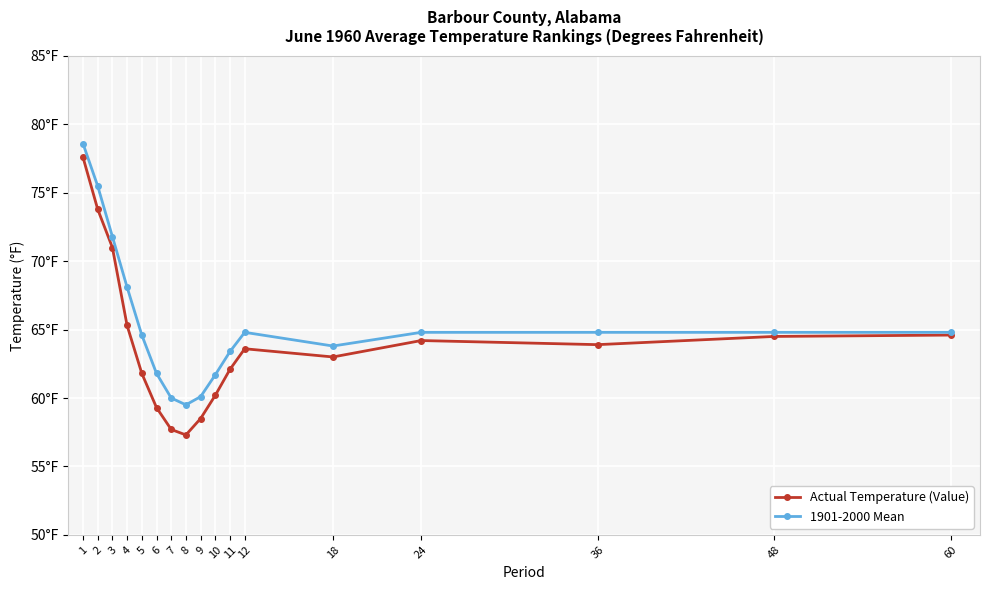

What are all the series names shown in the legend?

Actual Temperature (Value), 1901-2000 Mean